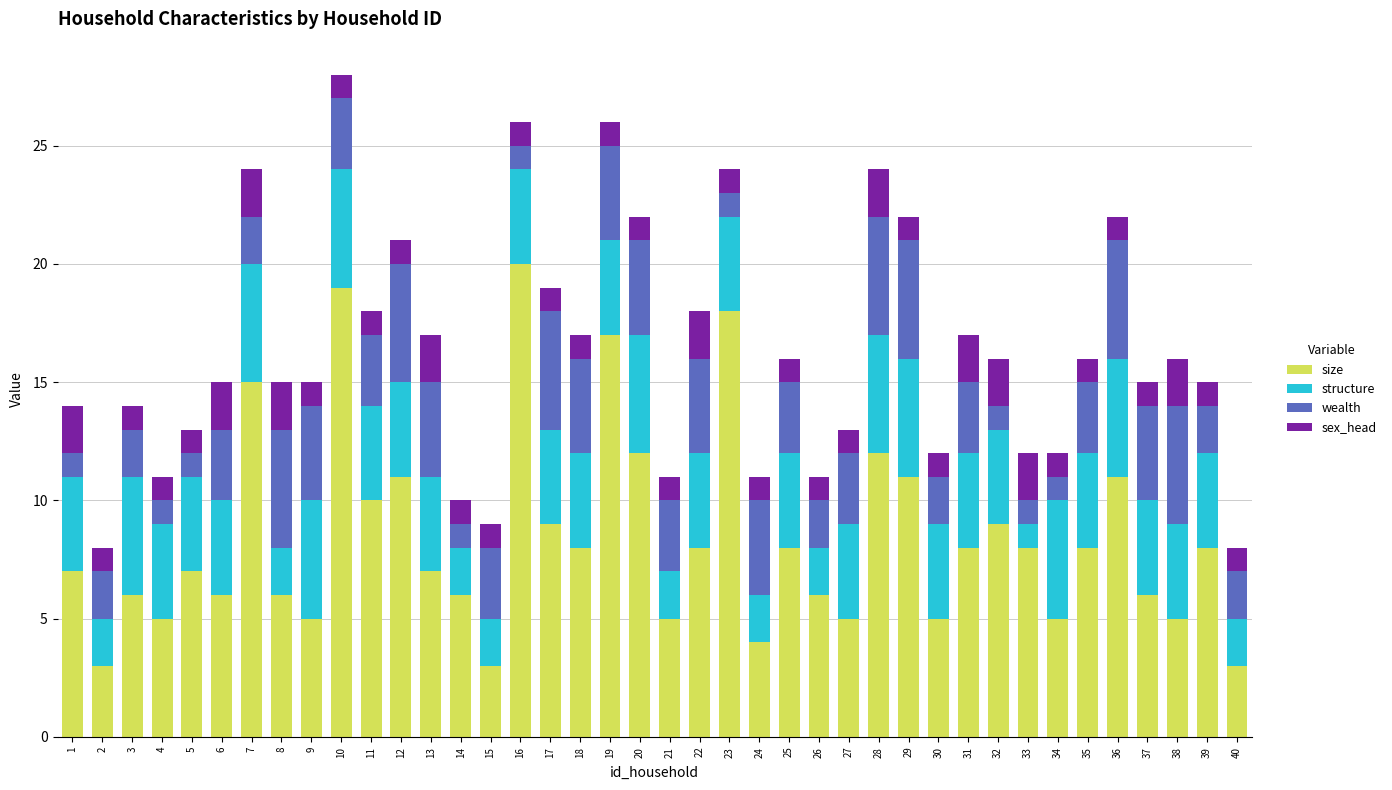

Which category has the highest value in the size series?

16